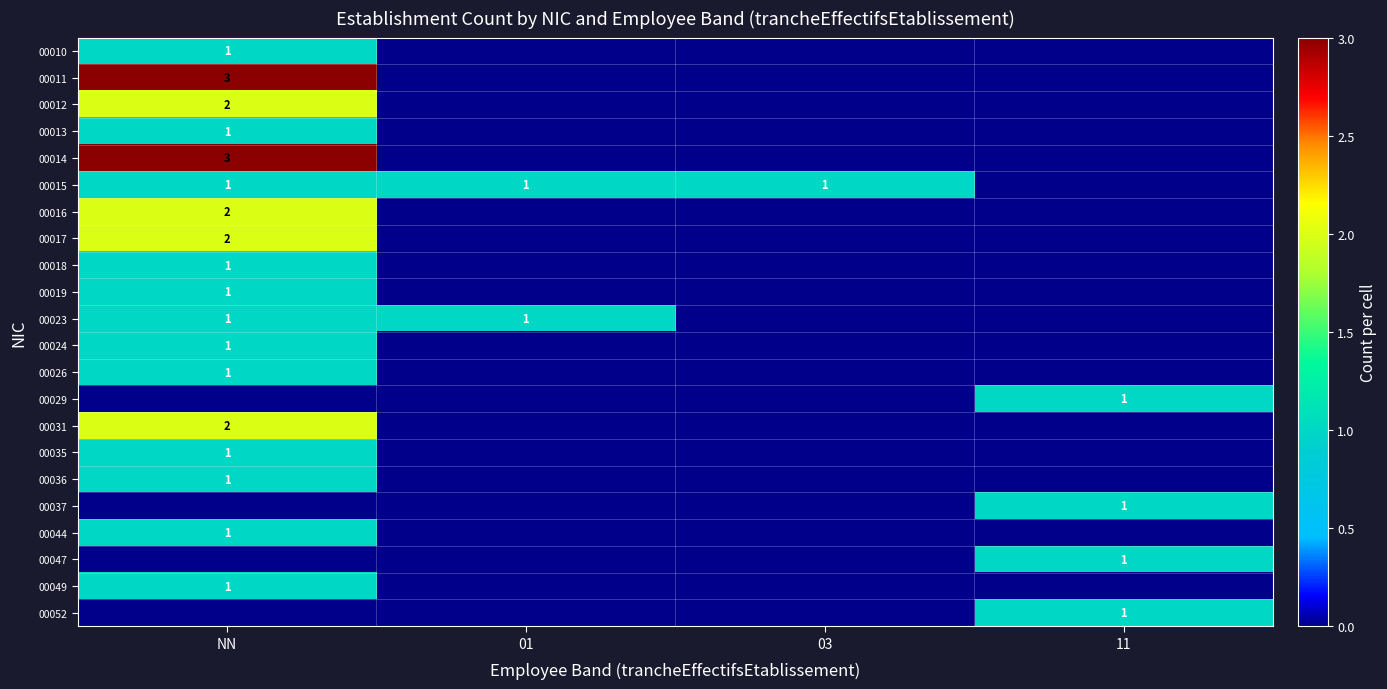

The 00013 series shows 1 at NN. True or false?

True